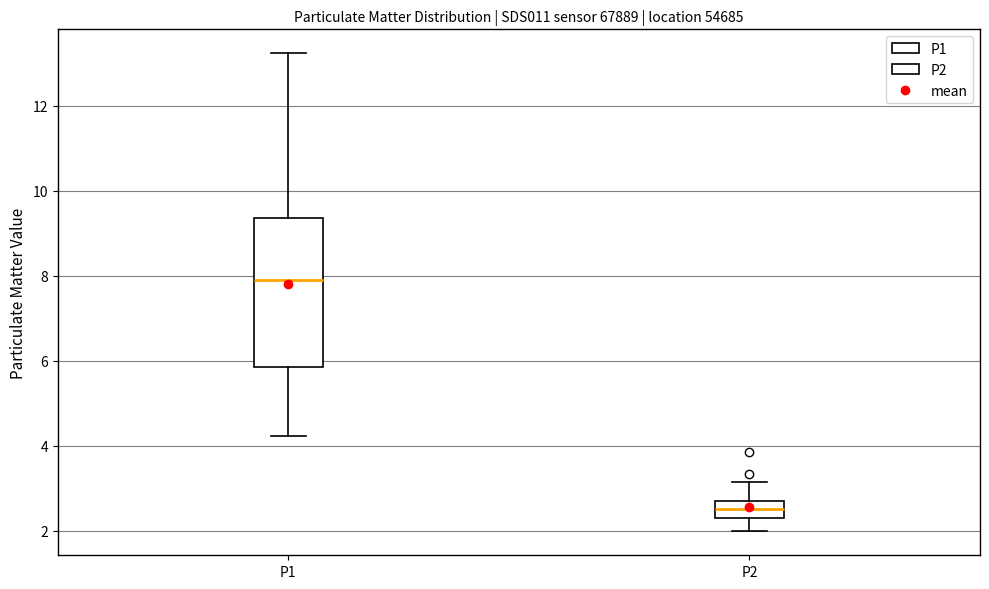

Reading left to right, read every box against the y-axis: the position of its median line, the range the box covers, and the ends of its whiskers. The values are not printed on the chart, so give them approximately, as read against the axis.

P1: median 7.8, box 5.8 to 9.4, whiskers 4.2 to 13.2
P2: median 2.6, box 2.4 to 2.8, whiskers 2.0 to 3.2